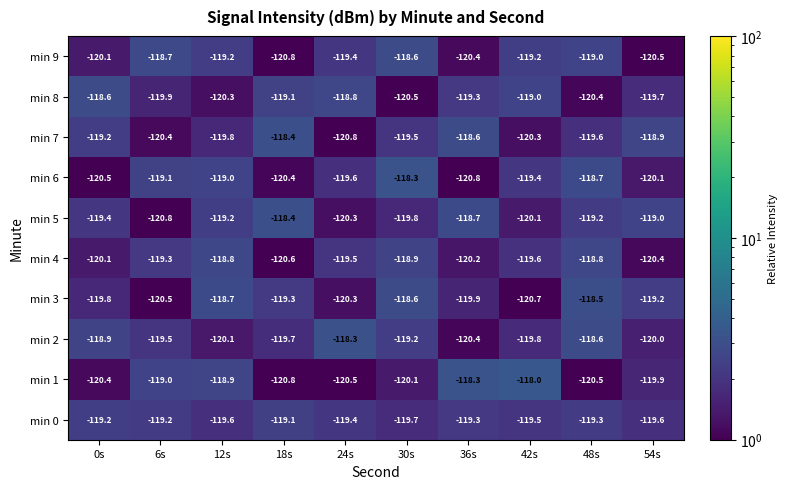

What is the sum of all min 8 values?

-1195.6